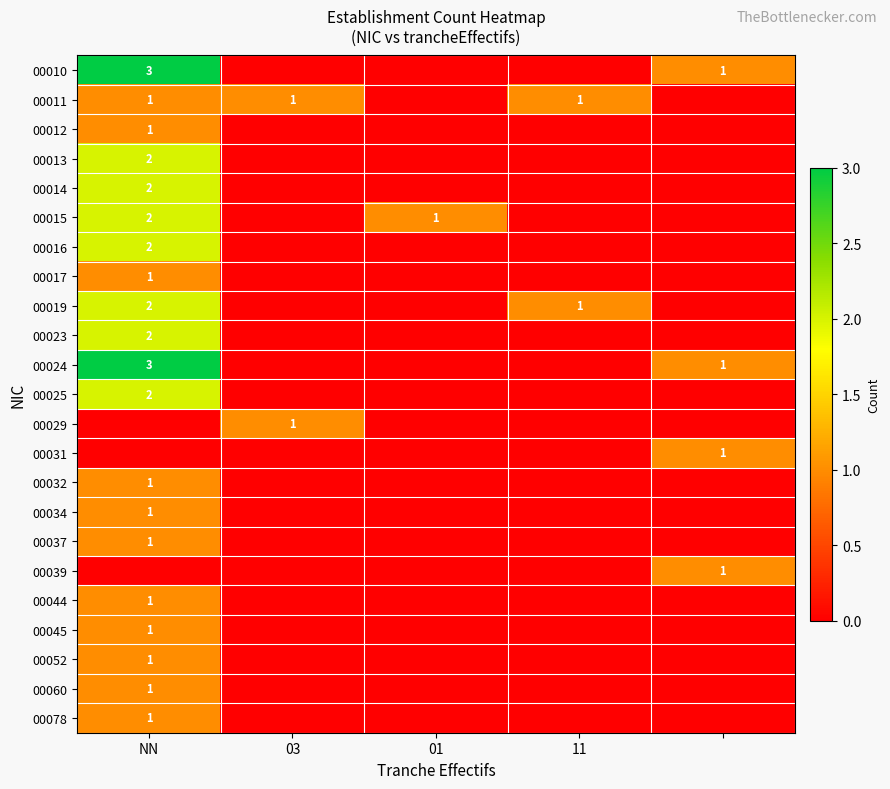

Is the value of 00019 at 11 greater than the value of 00016 at NN?

No